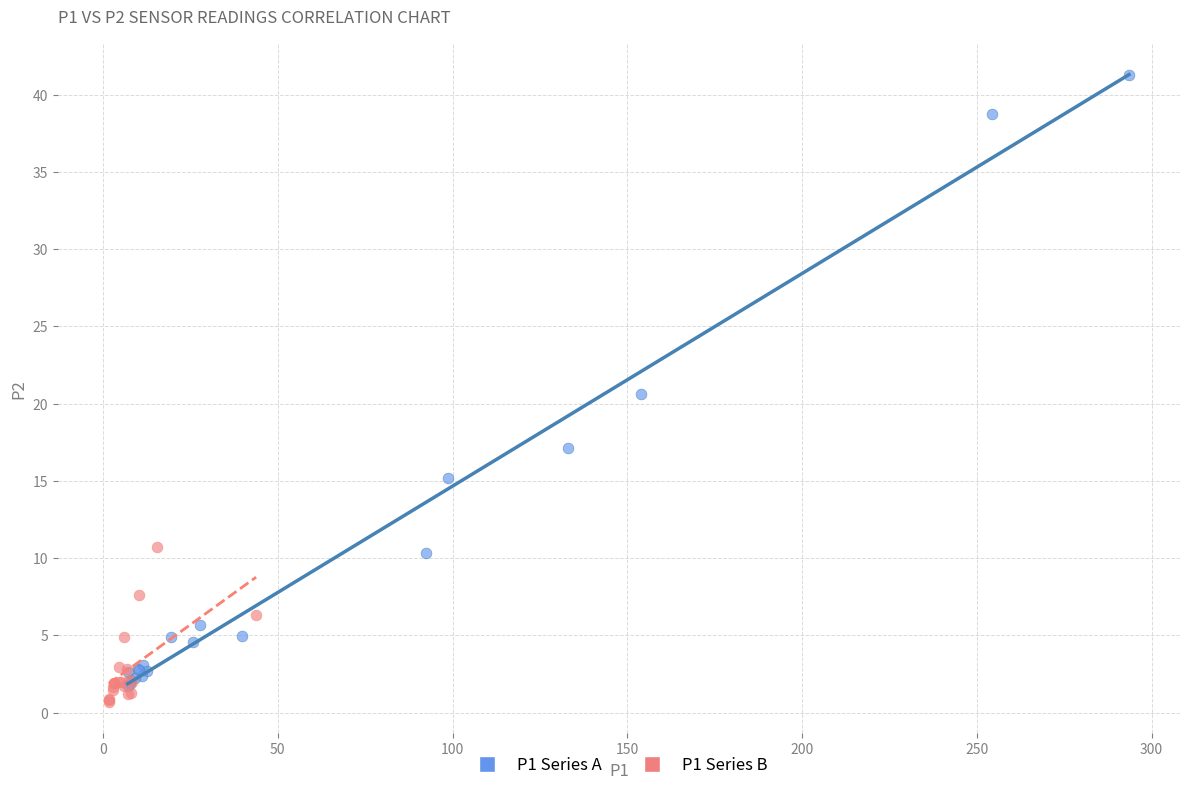

Which series contains the lowest Y value?

P1 Series B